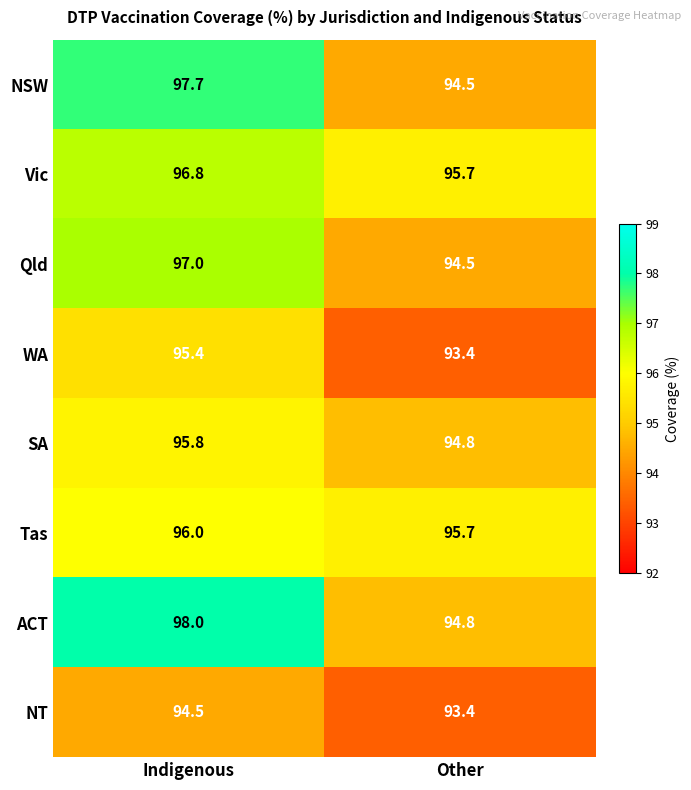

What is the maximum value for SA?

95.8